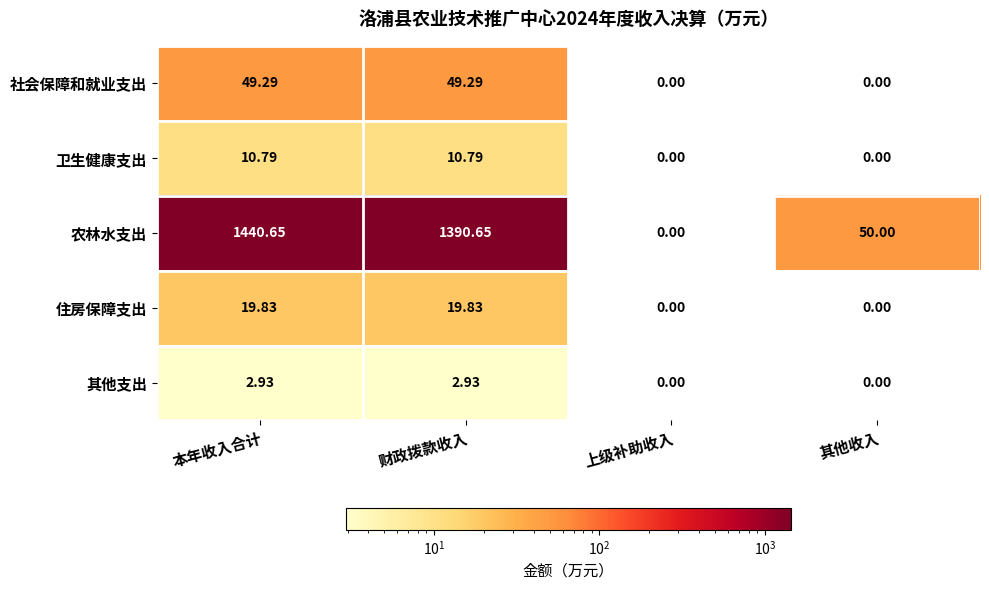

How many categories are shown in the chart?

4